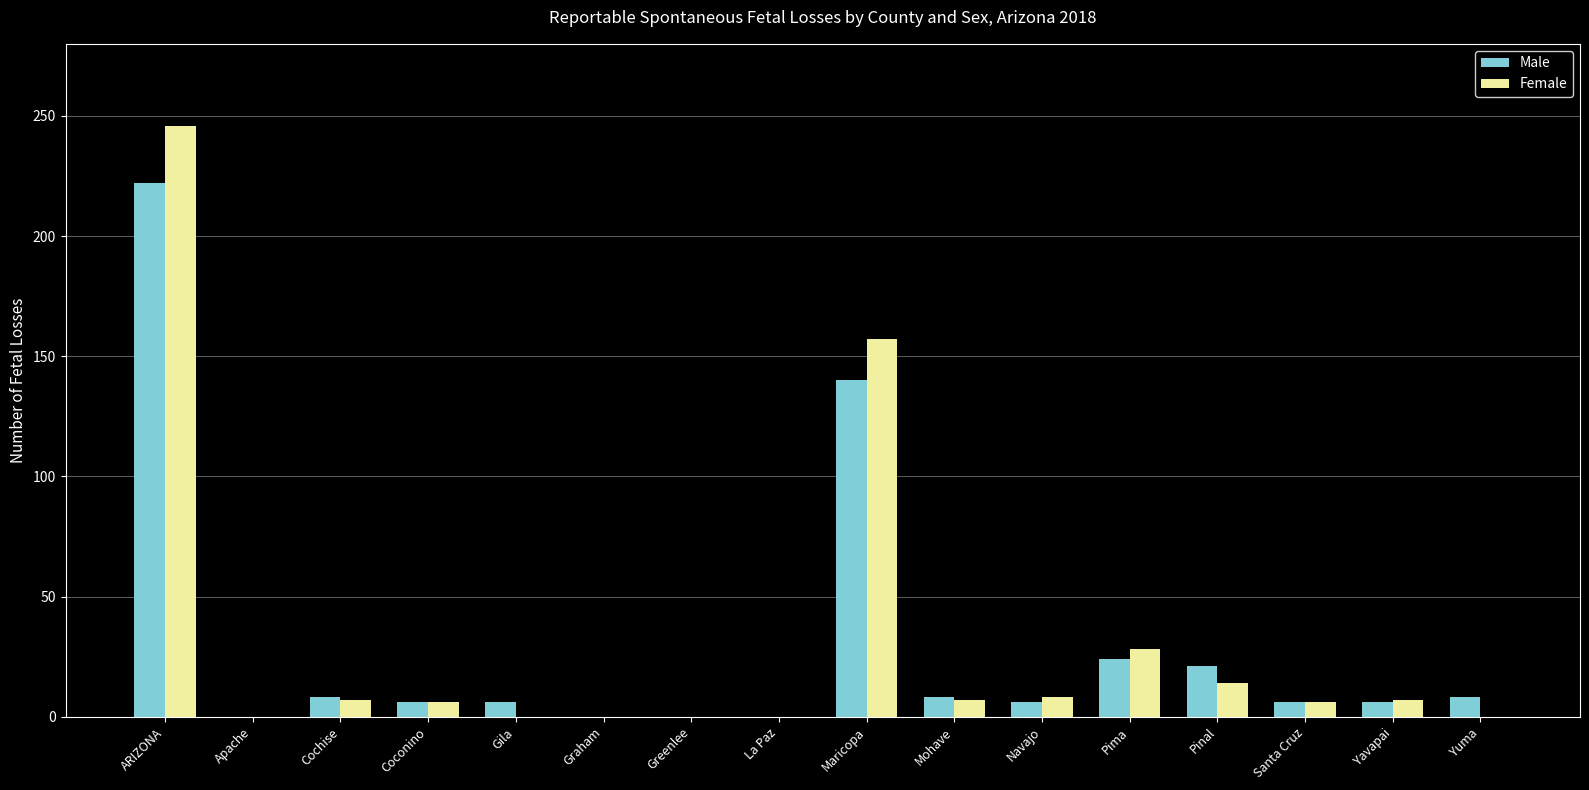

How many series are shown in this chart?

2